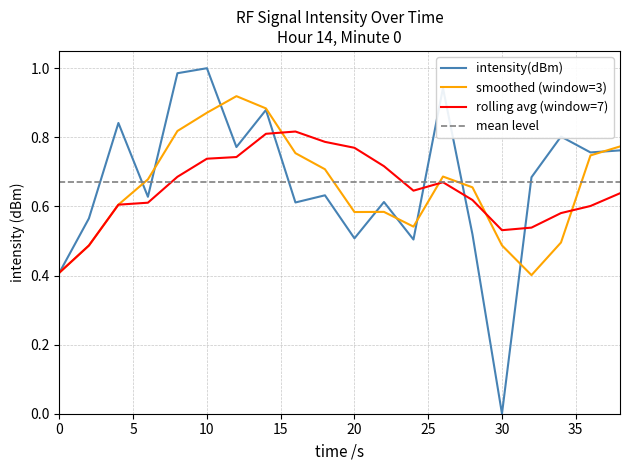

Which series has the largest range (max minus min)?

intensity(dBm)